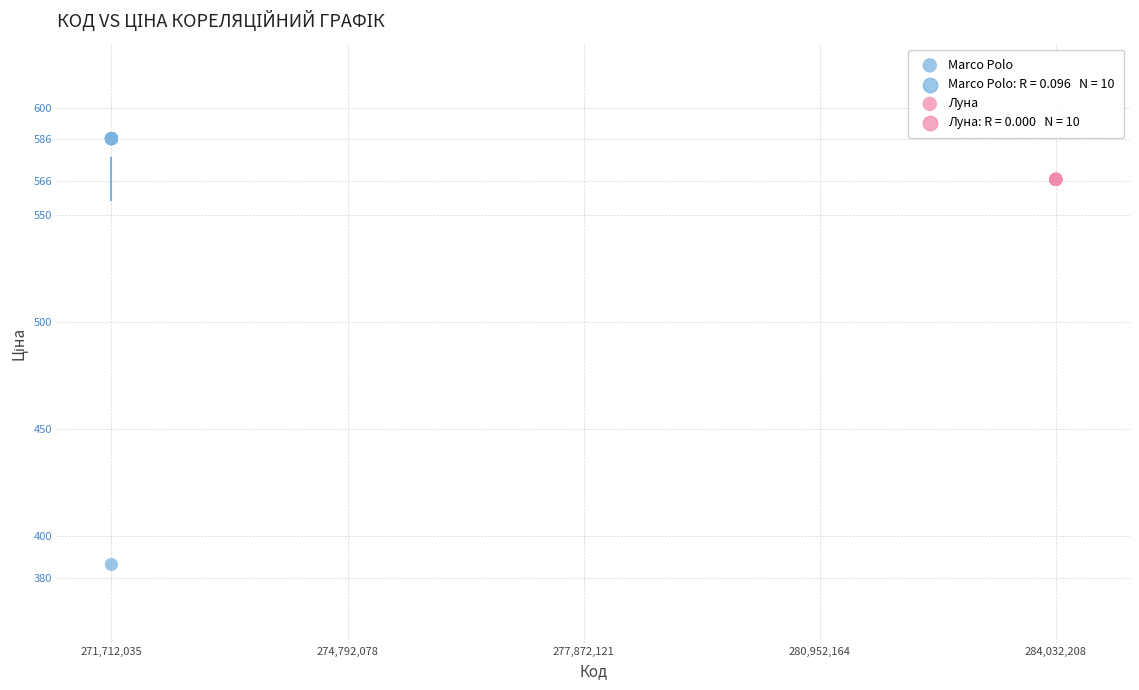

Which series contains the highest Y value?

Marco Polo